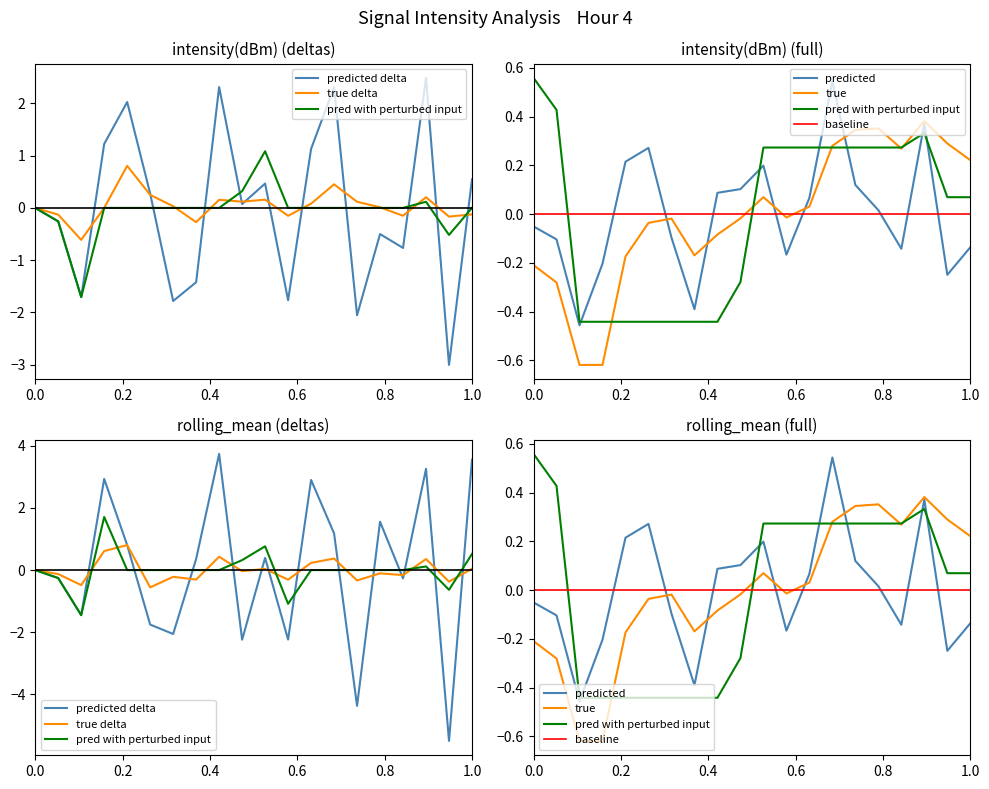

The value of rolling_mean at 1.0 is 0.1. True or false?

False